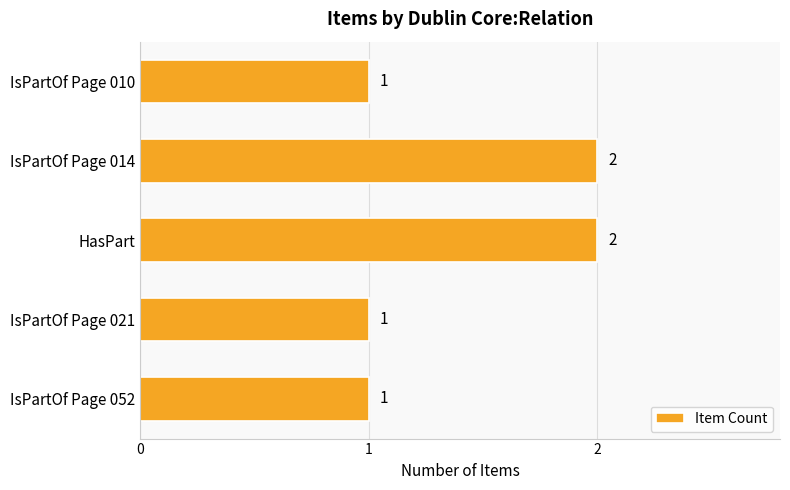

Count the number of data series in this chart.

1